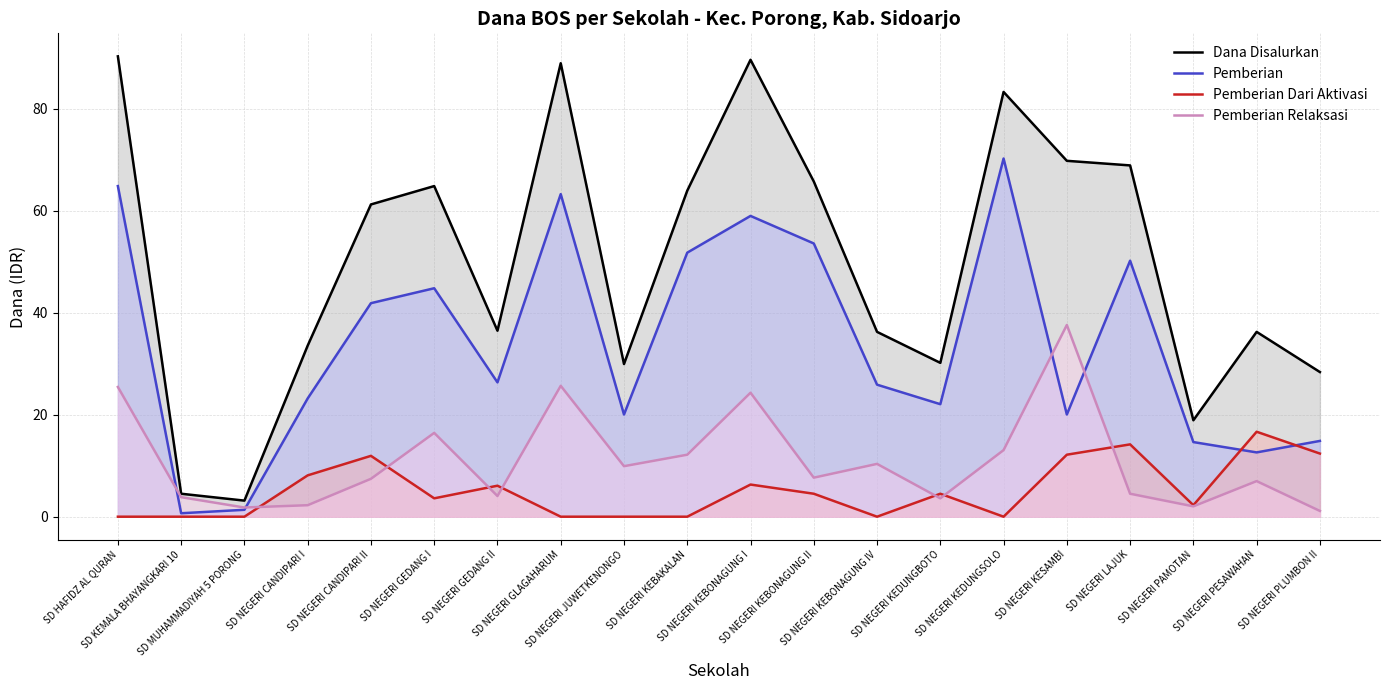

True or false: Pemberian Relaksasi has more than 1 points higher than both neighbors.

True